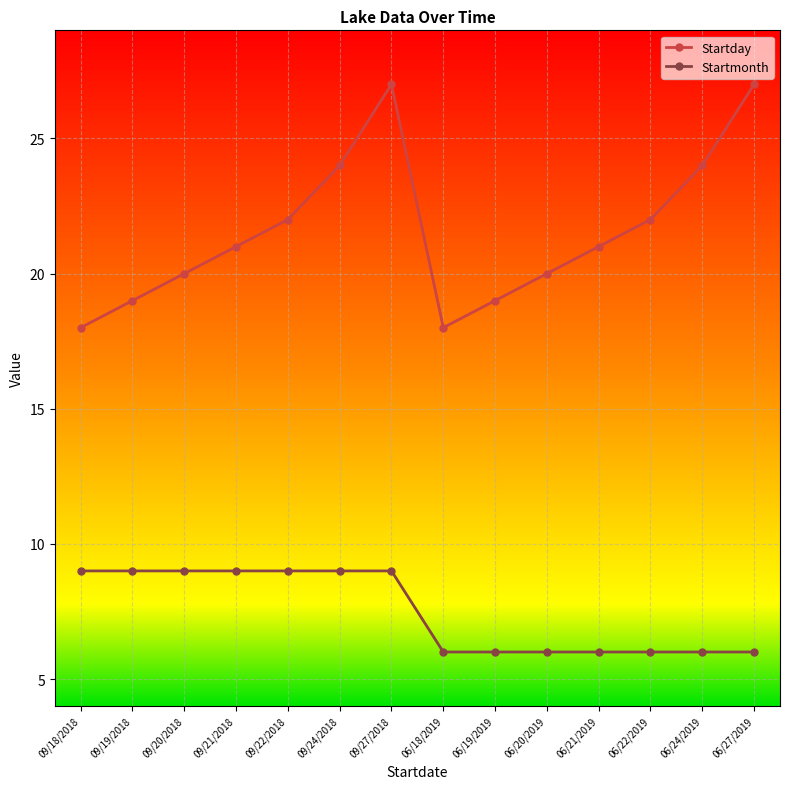

Which series has the largest total across all categories?

Startday